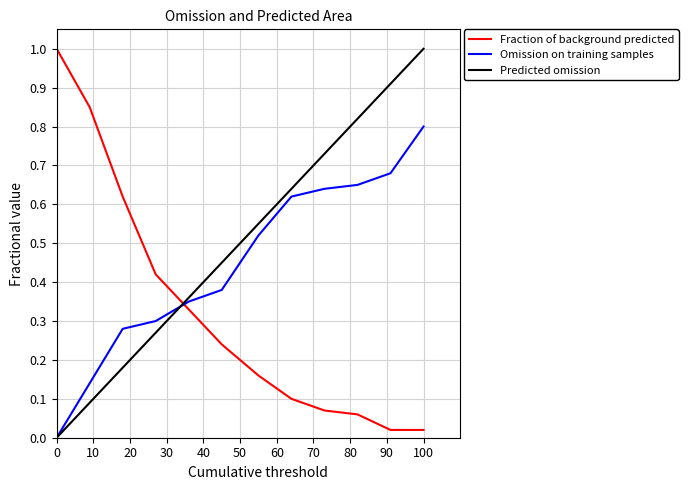

What is the sum of all Predicted omission values?

6.0